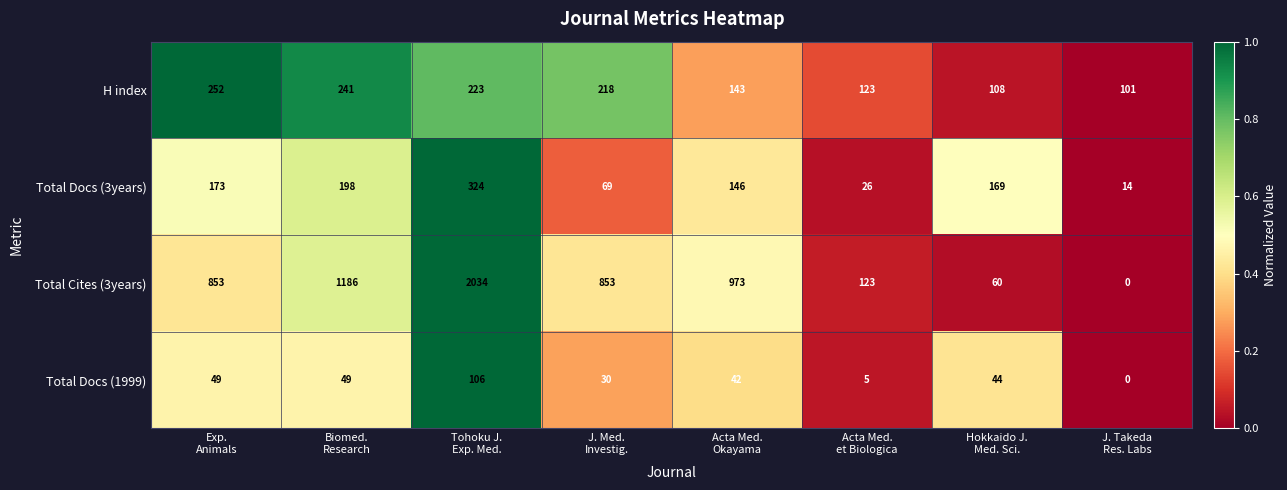

Count the number of categories in the chart.

8